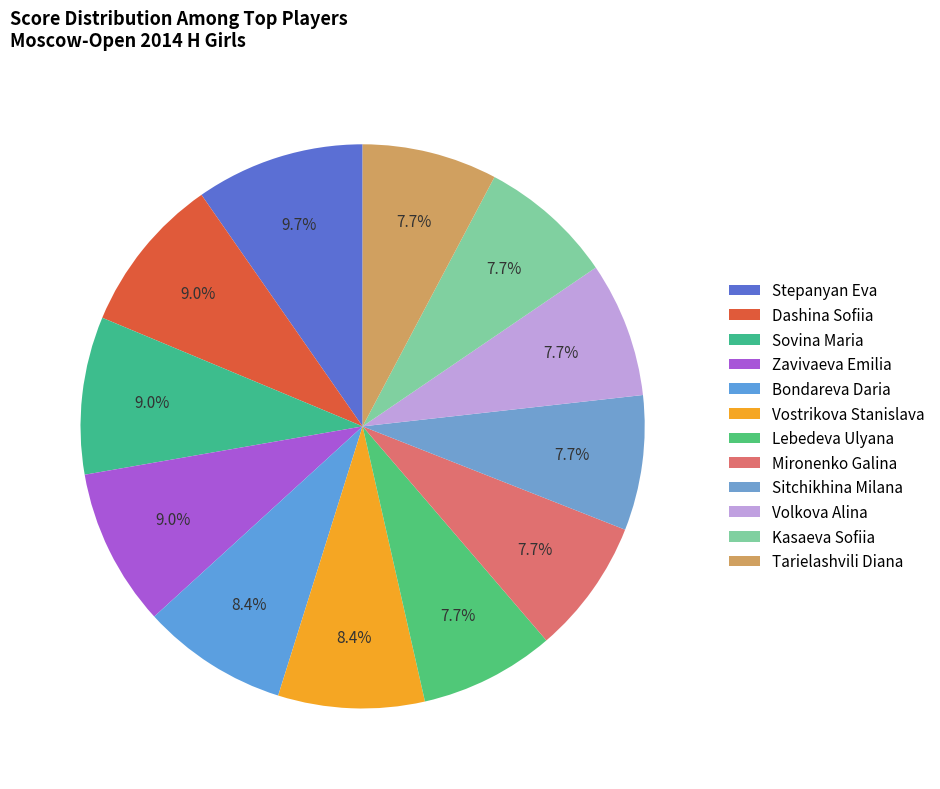

How many slices are in this pie chart?

12